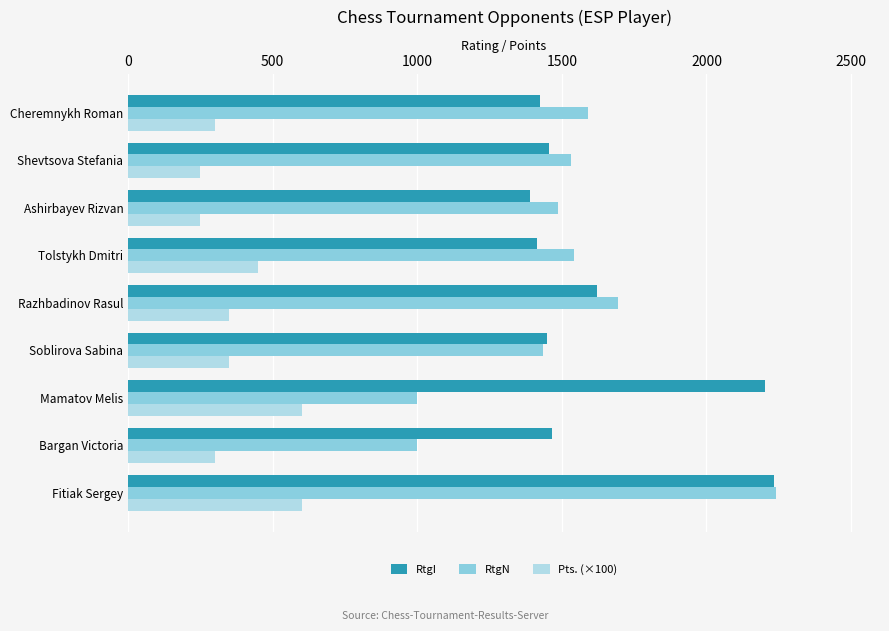

Which series has the largest total across all categories?

RtgI